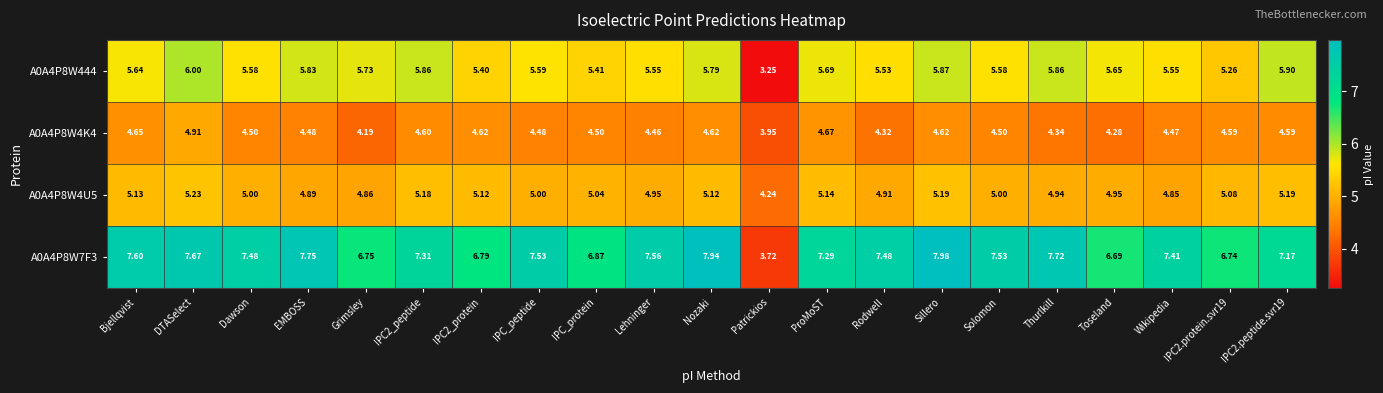

Where does the A0A4P8W7F3 series first go above 7?

Bjellqvist